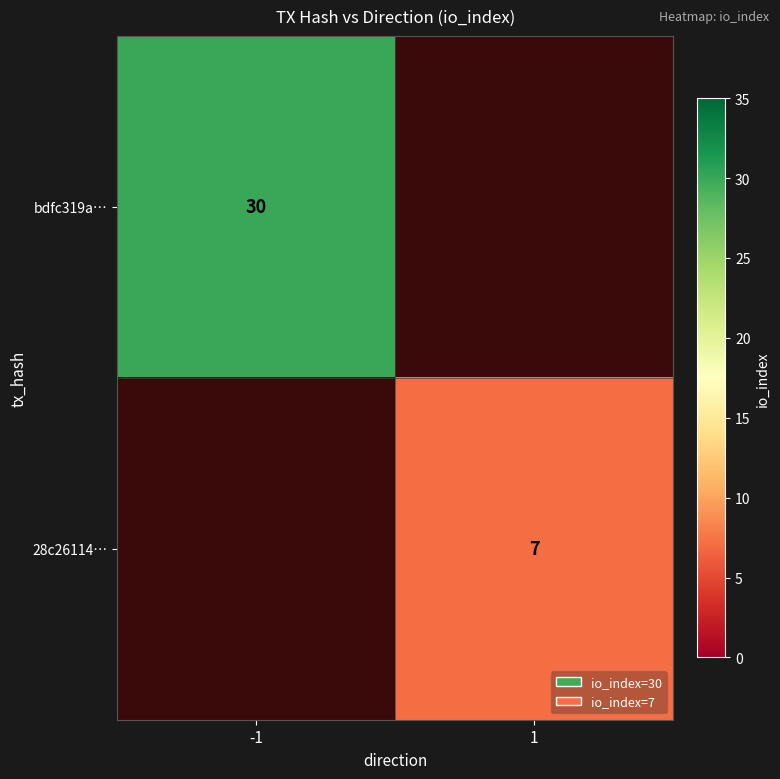

At how many categories does at least one series exceed 14?

1